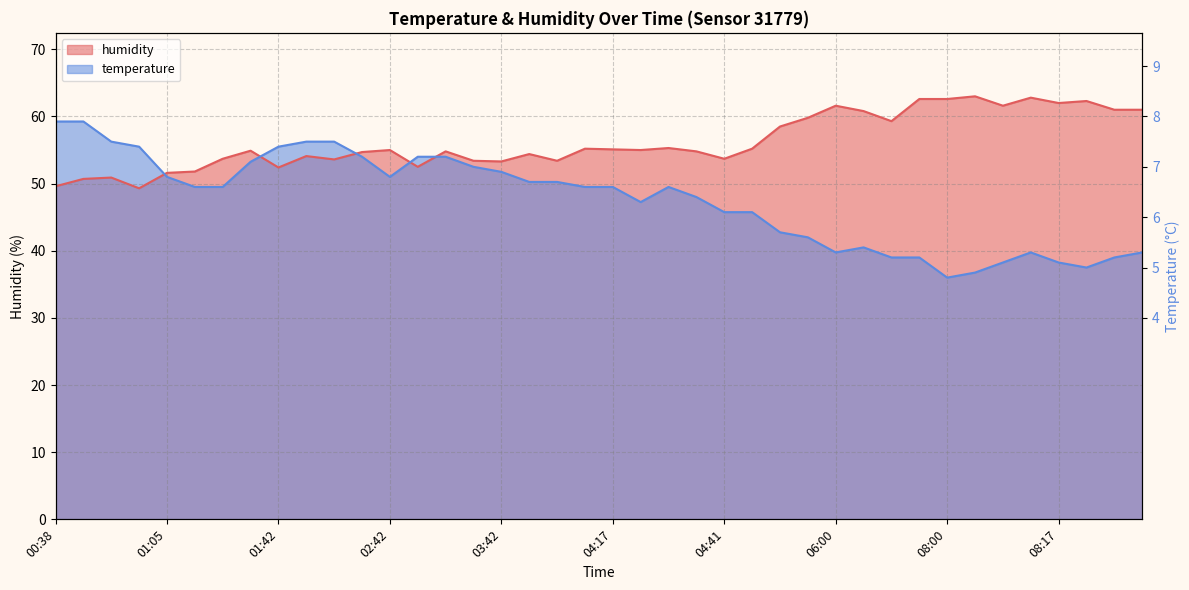

At which label does humidity reach its peak?

08:07